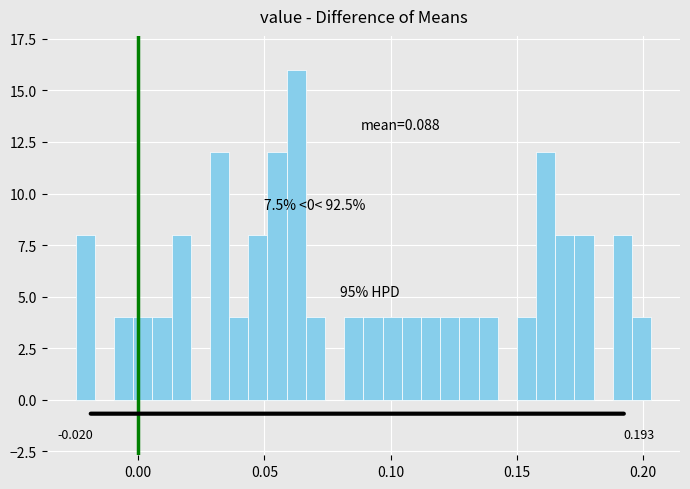

Read against the x-axis, roughly where is the centre of the tallest bar?

0.065